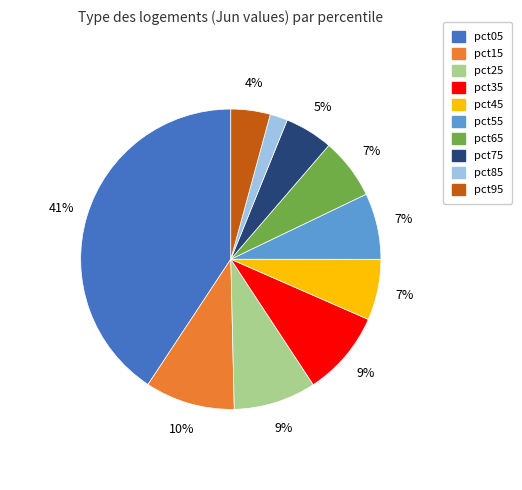

The pct55 slice represents 1% of the pie. True or false?

False